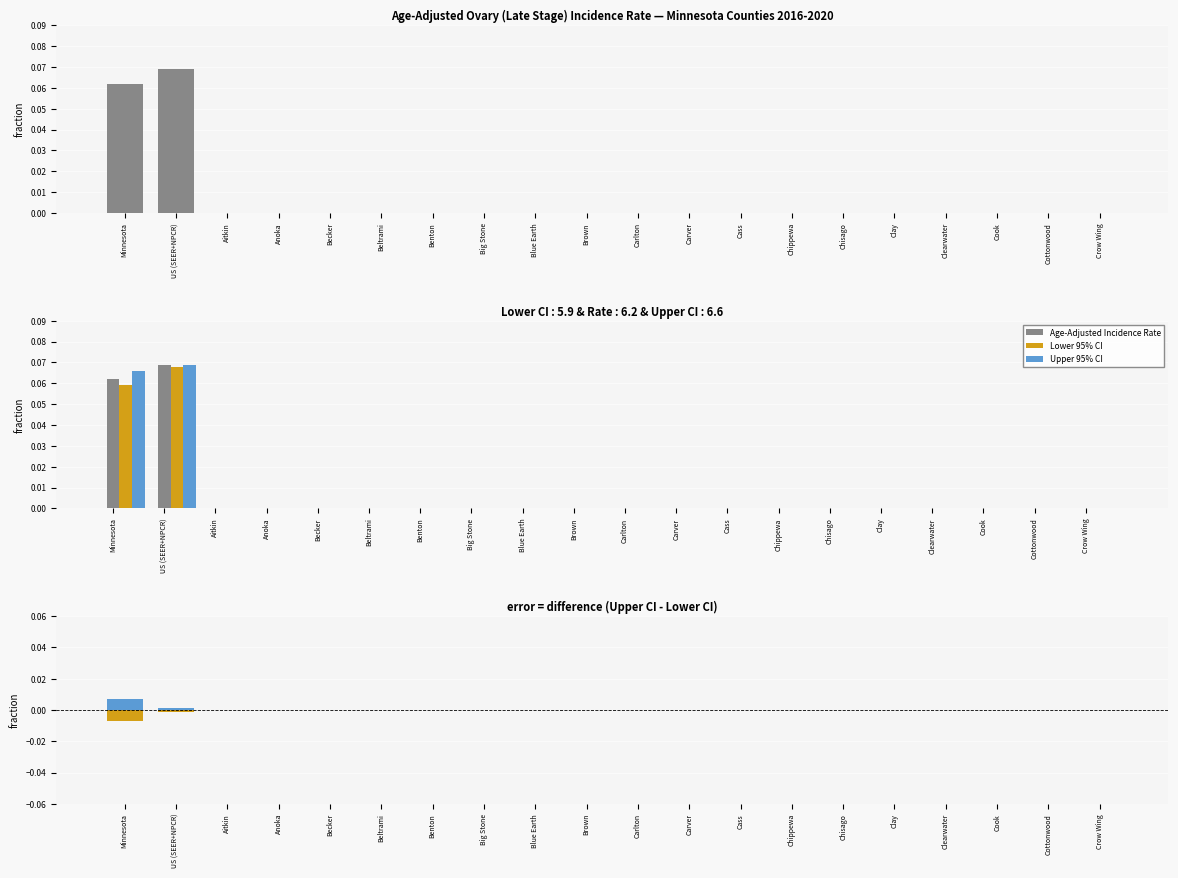

What is the label of the 10th bar from the right?

Carlton